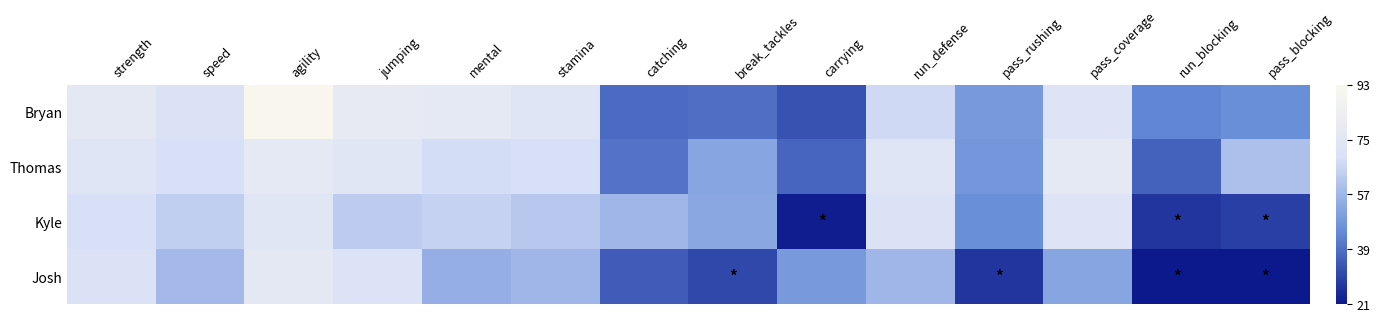

List the series in order of their peak value, highest first.

Bryan, Thomas, Josh, Kyle